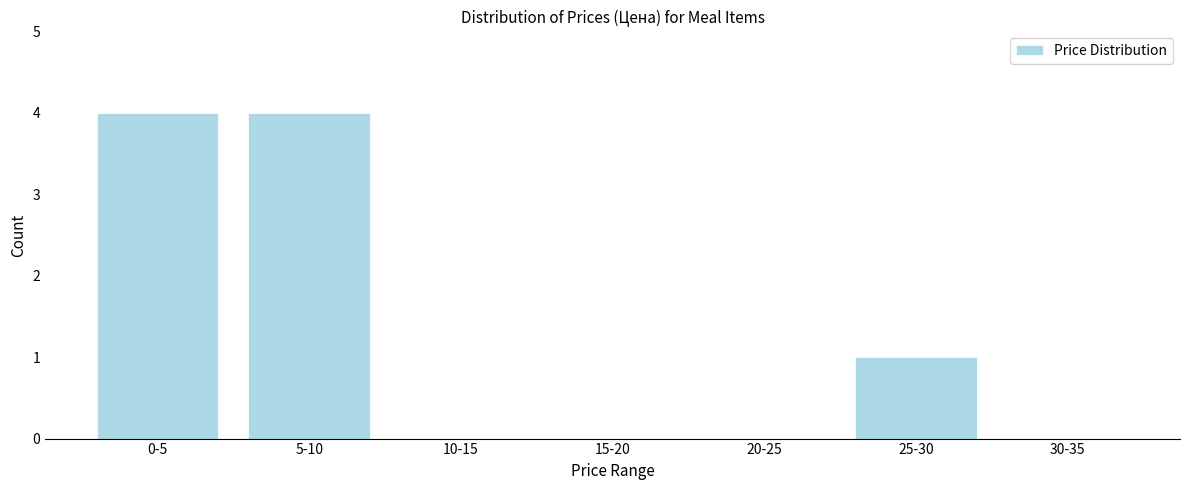

Reading left to right, list all the values displayed in this chart.

0-5=4	5-10=4	10-15=0	15-20=0	20-25=0	25-30=1	30-35=0